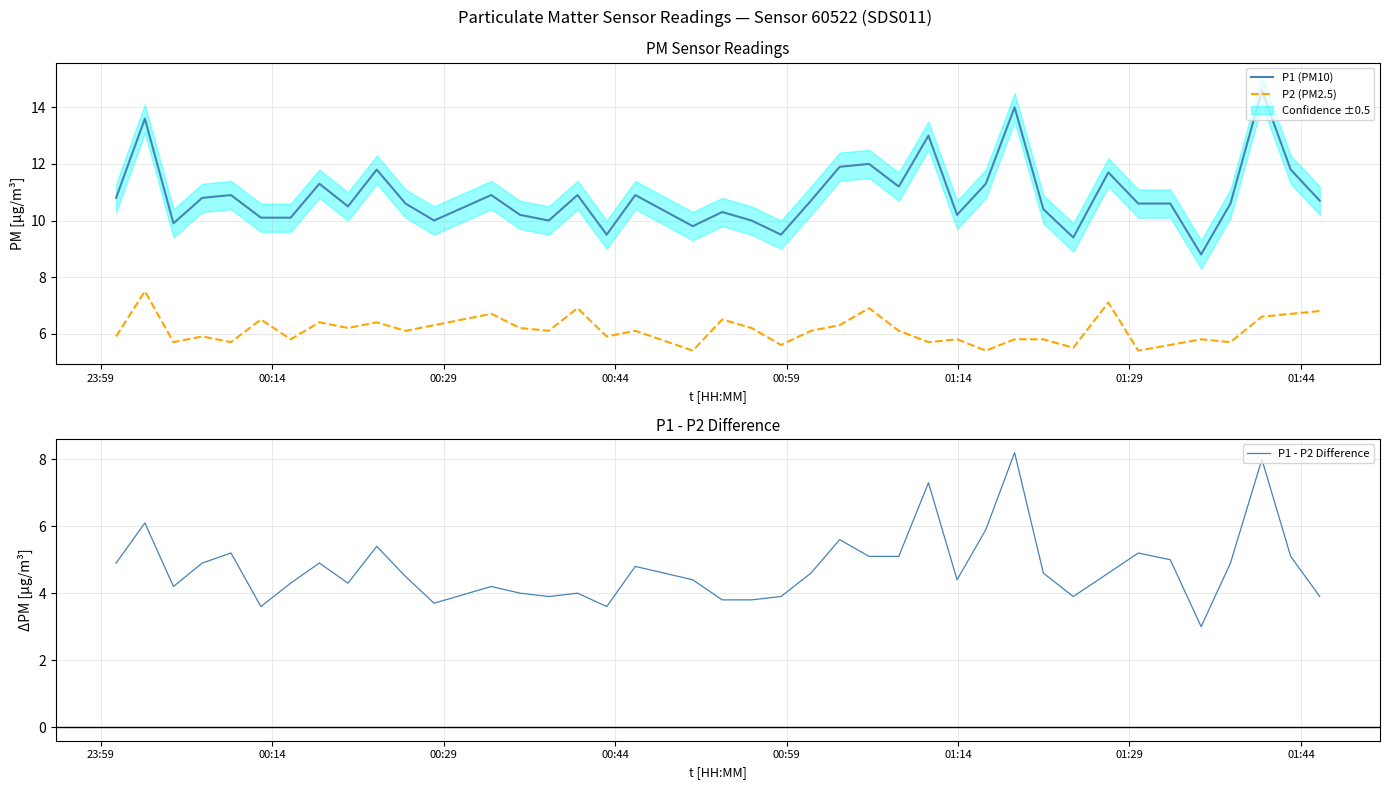

True or false: P2 (PM2.5) and P1 (PM10) intersect in this chart.

False